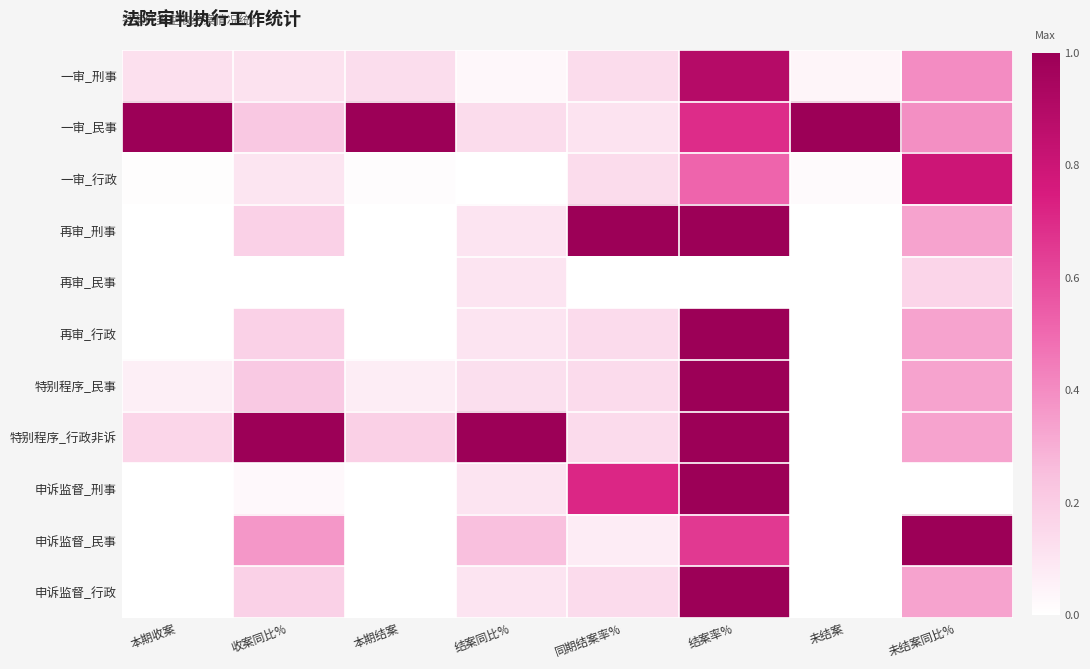

Which series has the largest total across all categories?

一审_民事